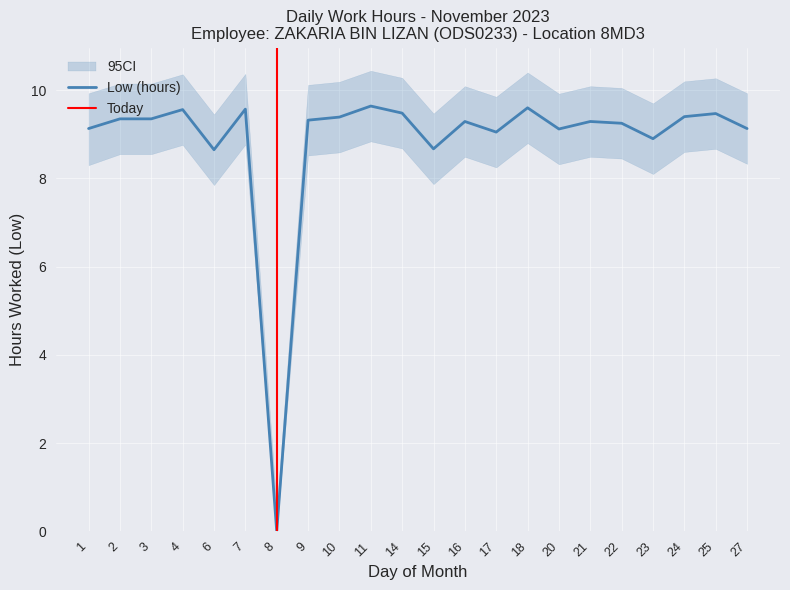

How many data points are less than 9?

4